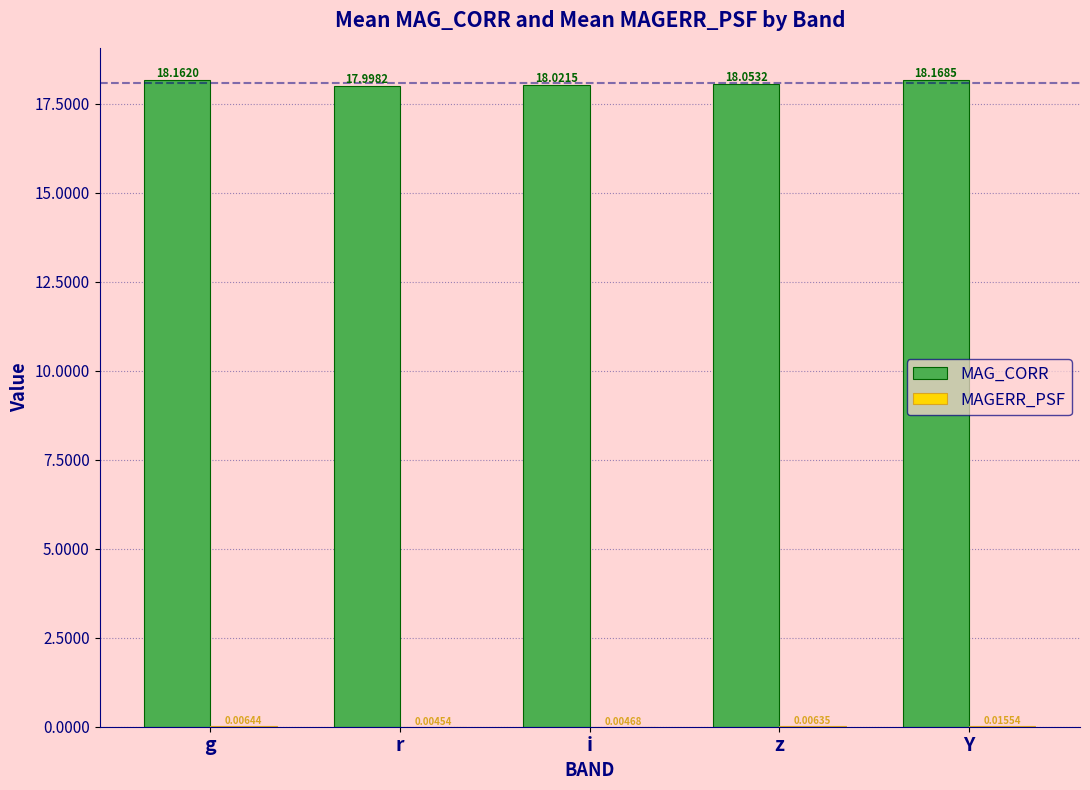

Which series changed the most between z and Y?

MAG_CORR